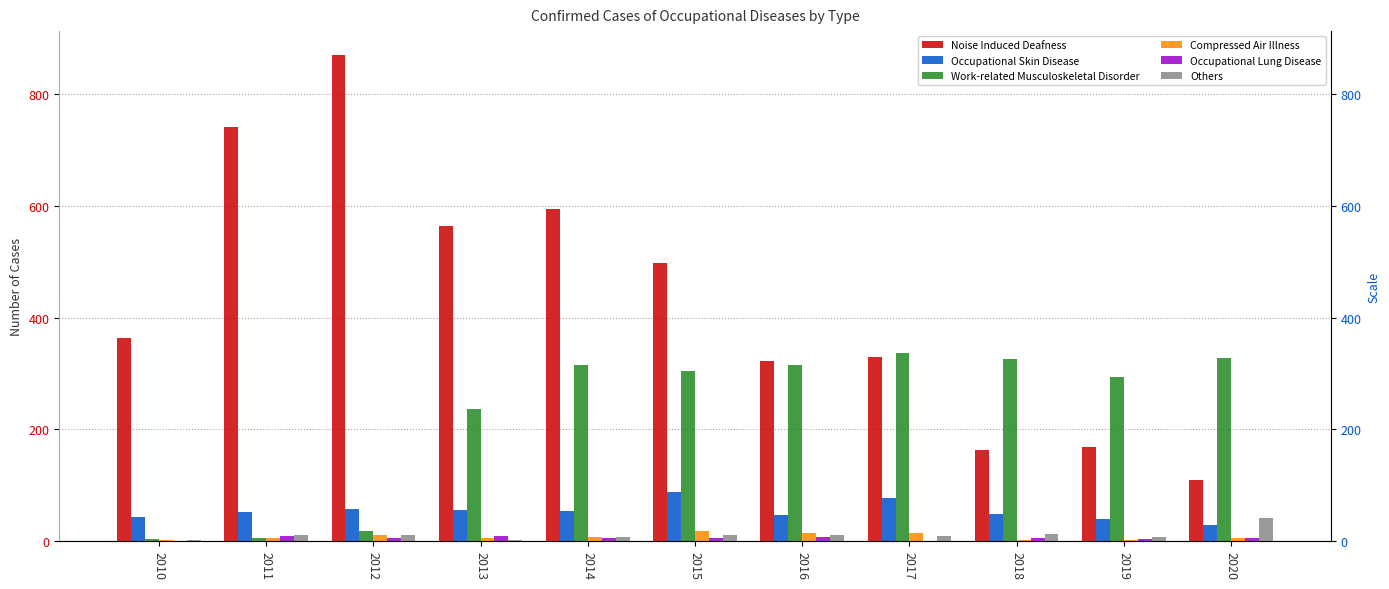

Which series has the widest spread of values?

Noise Induced Deafness